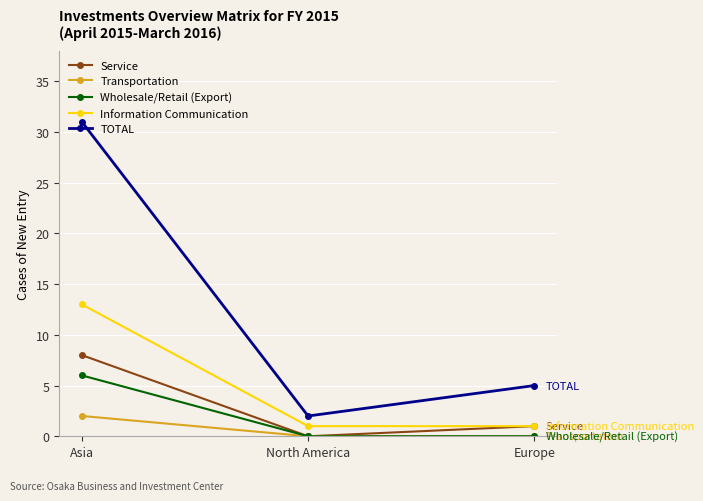

True or false: TOTAL has a value of 8 at Europe.

False